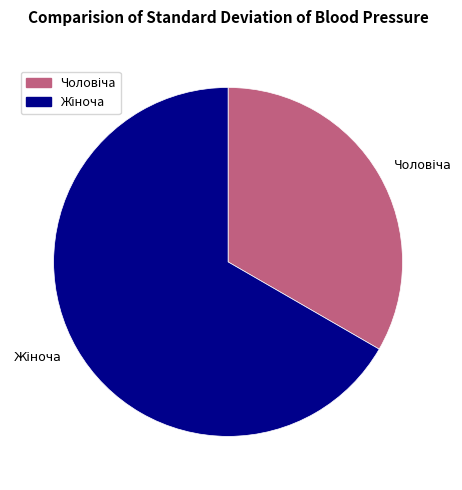

How many segments does this pie chart have?

2